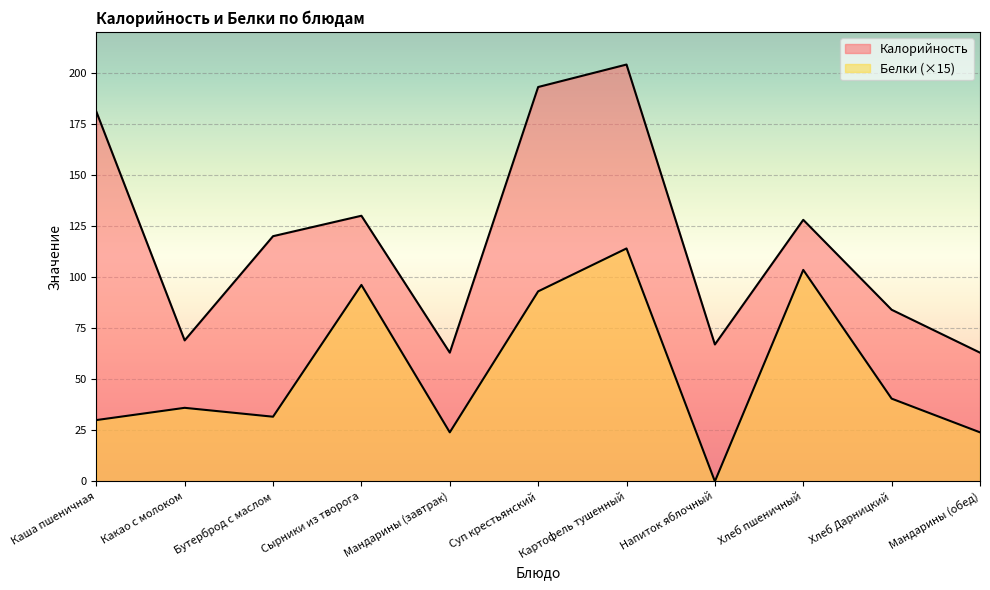

Which category has the highest value in the Белки series?

Картофель тушенный